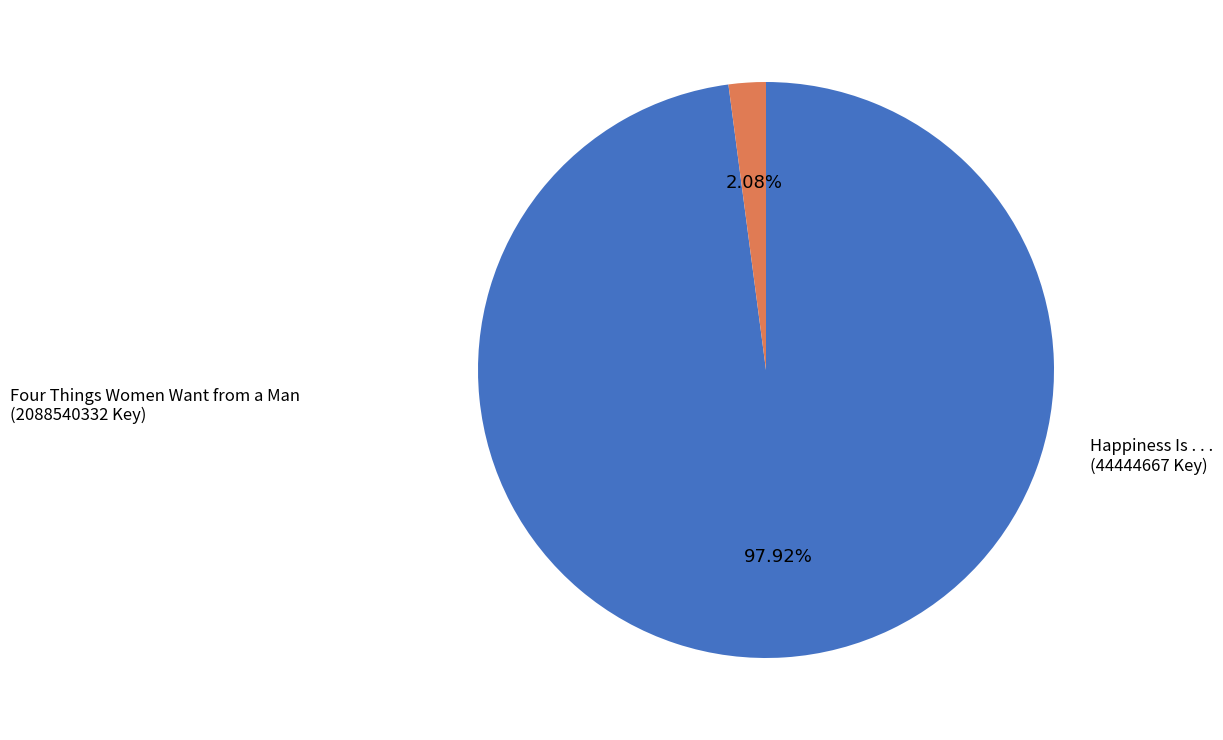

Is there any slice that represents more than half of the pie?

Yes